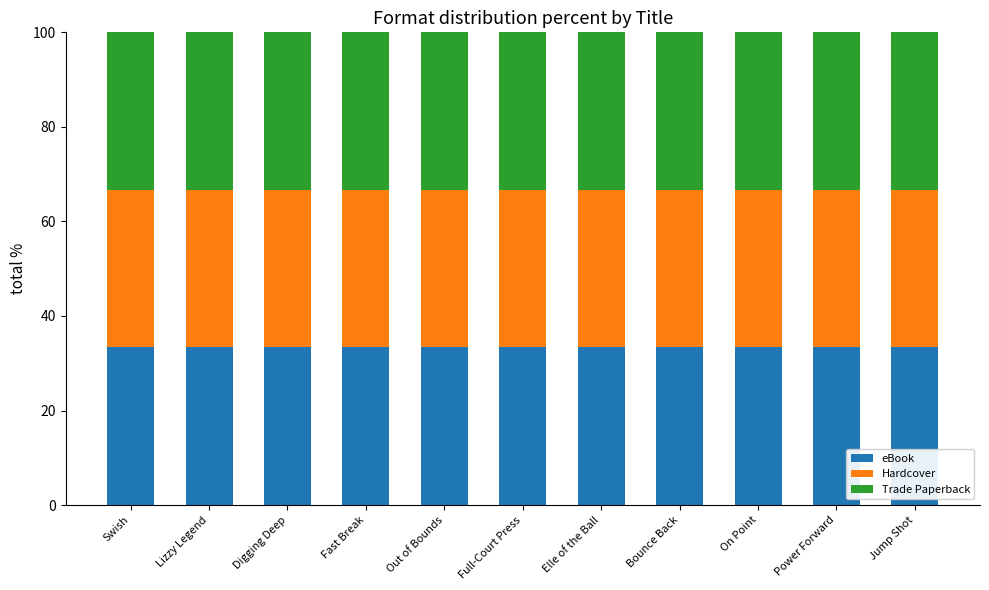

How many data points does each series have?

11